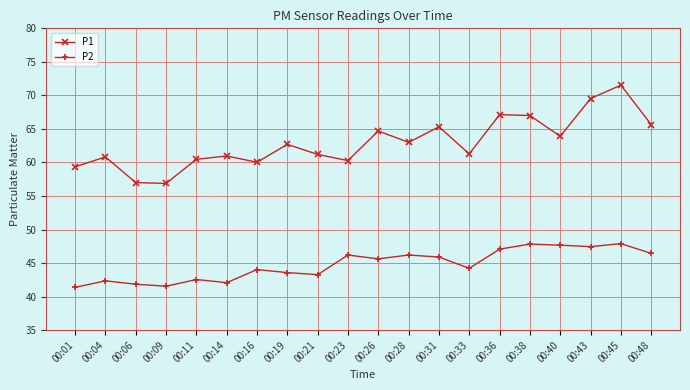

Rank the series by their average value, from lowest to highest.

P2, P1